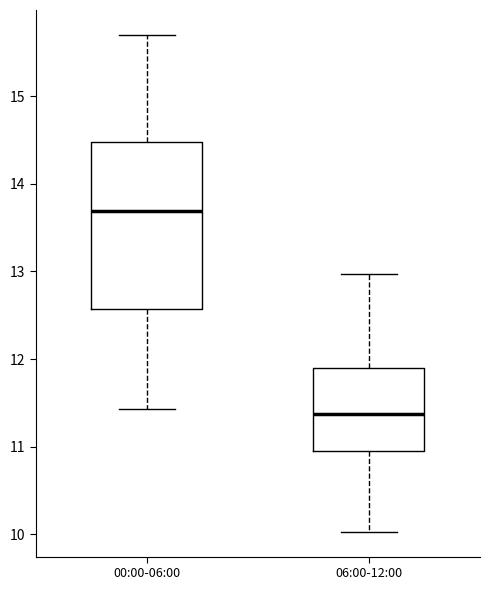

Where does the upper whisker of the box for 06:00-12:00 end on the y-axis? The values are not printed on the chart, so give them approximately, as read against the axis.

13.0